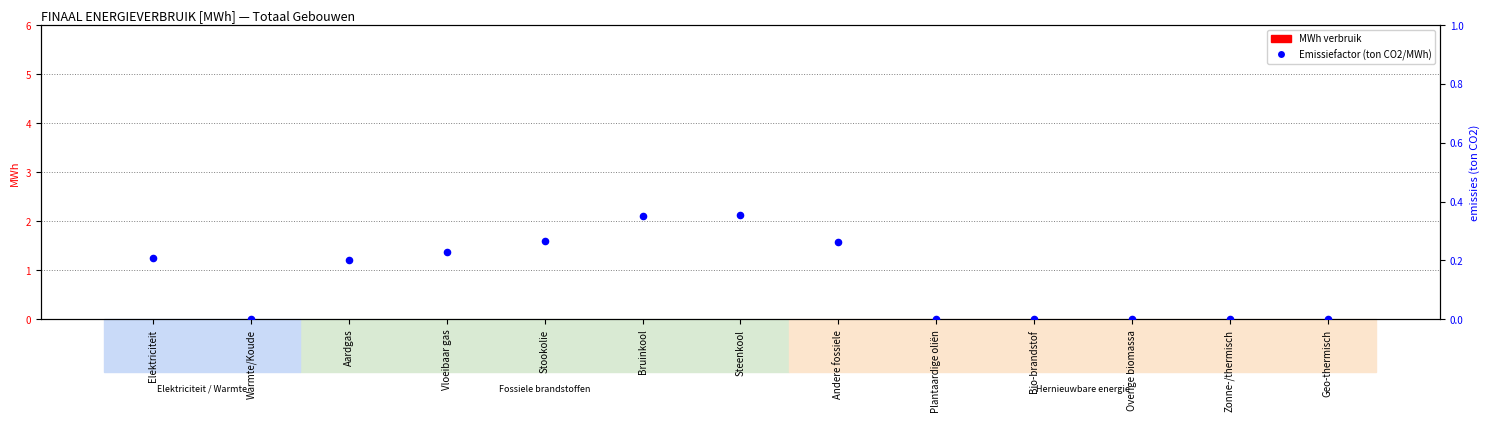

At how many categories does at least one series exceed 0?

7